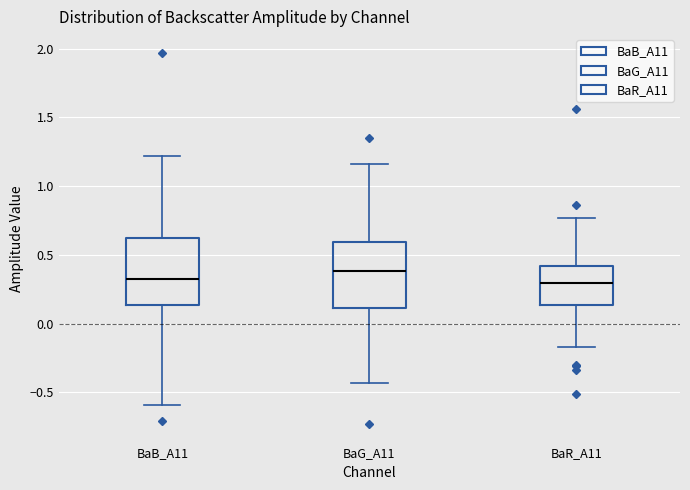

Where is the upper edge of the box for BaB_A11 on the y-axis? The values are not printed on the chart, so give them approximately, as read against the axis.

0.60